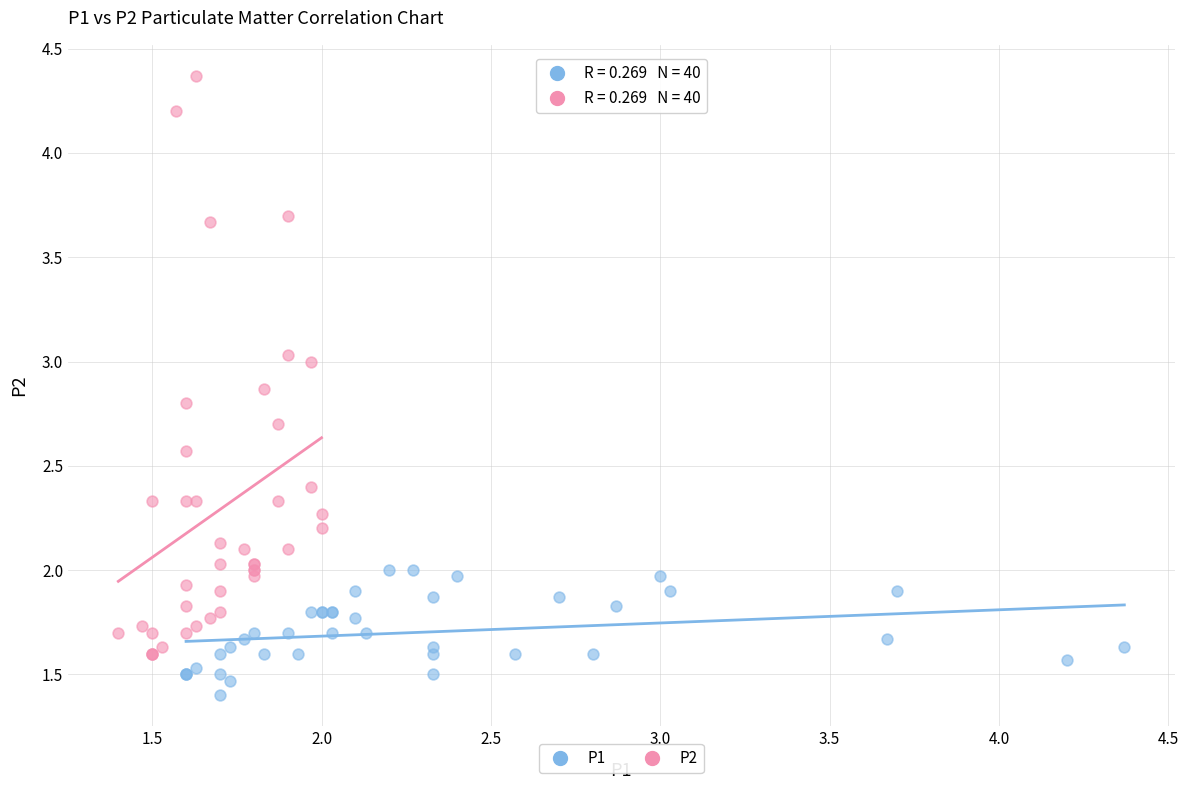

Which series has the widest spread of Y values?

P2